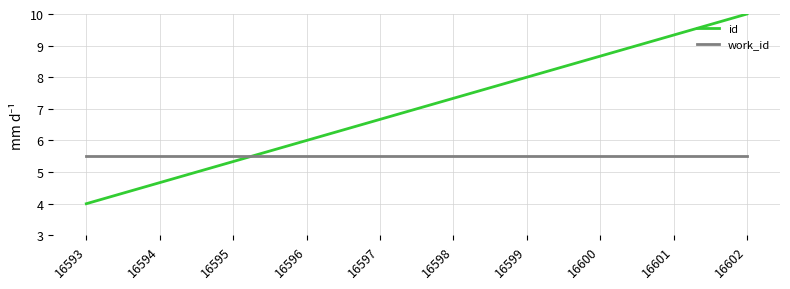

Is this an area chart (filled region under the line)?

No